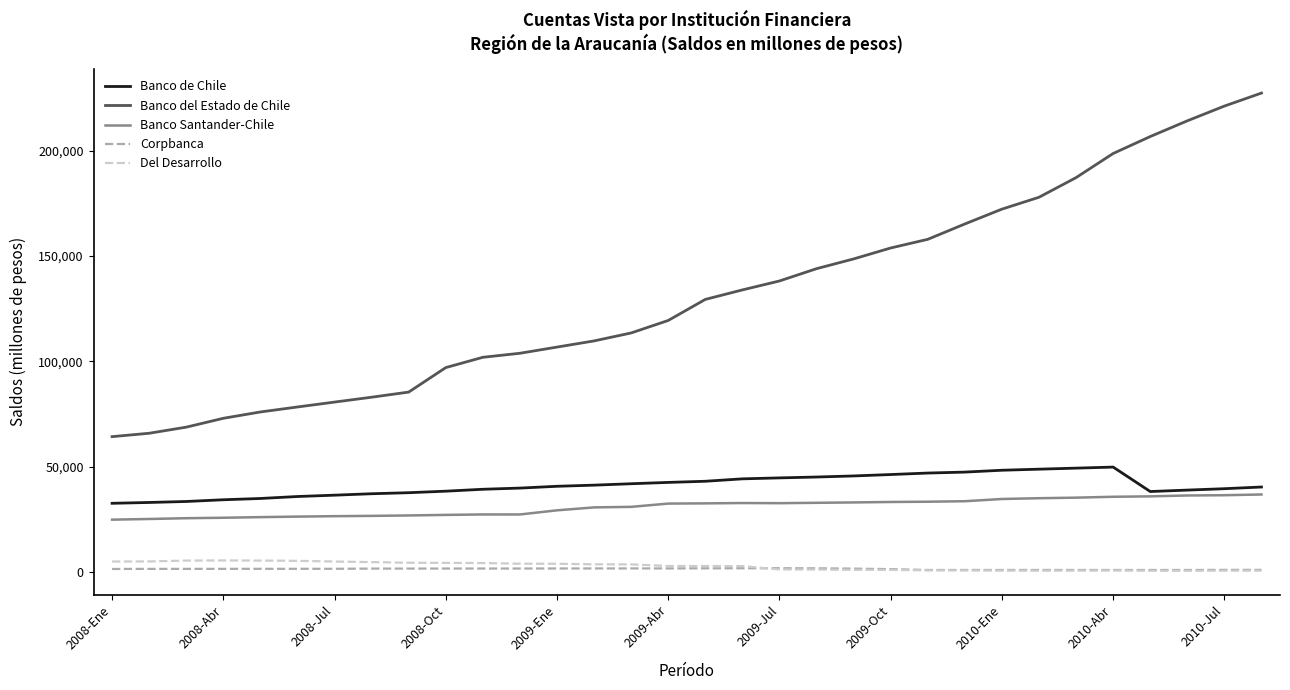

True or false: Banco de Chile and Banco del Estado de Chile cross at least once.

False